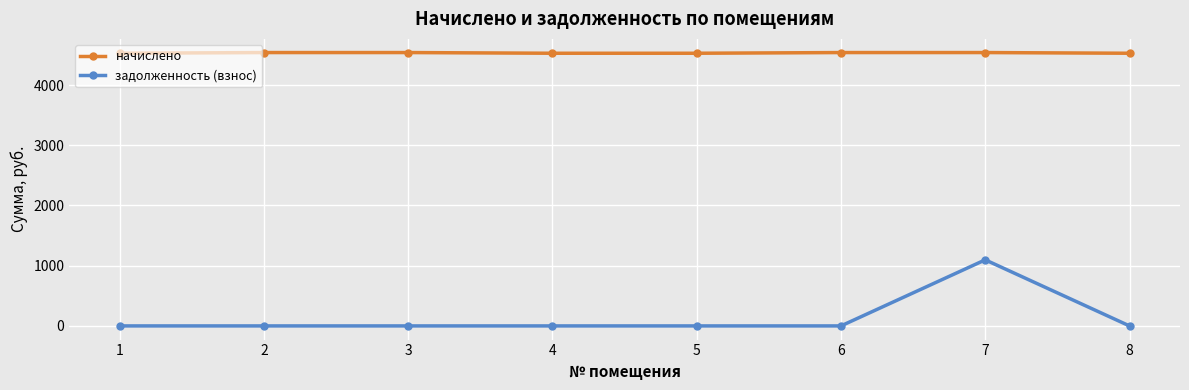

At 5, list the series in order from largest to smallest.

начислено, задолженность (взнос)